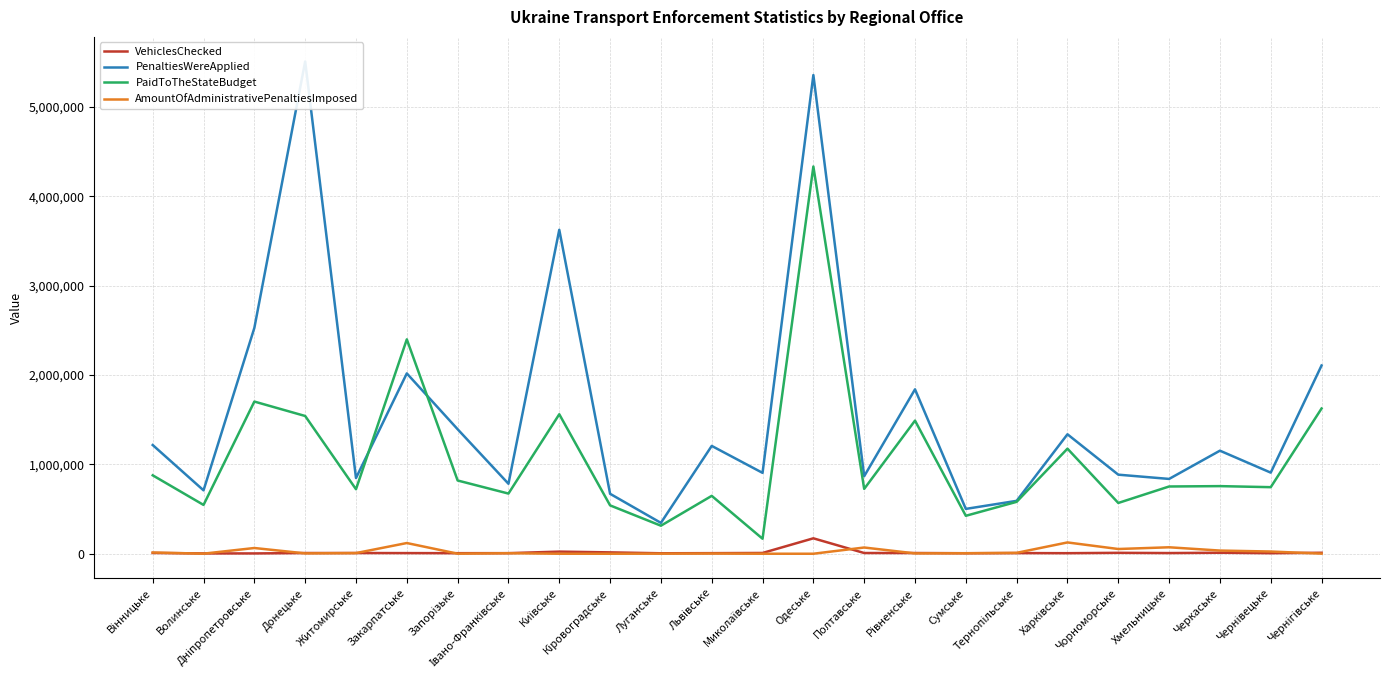

True or false: PaidToTheStateBudget and VehiclesChecked cross at least once.

False